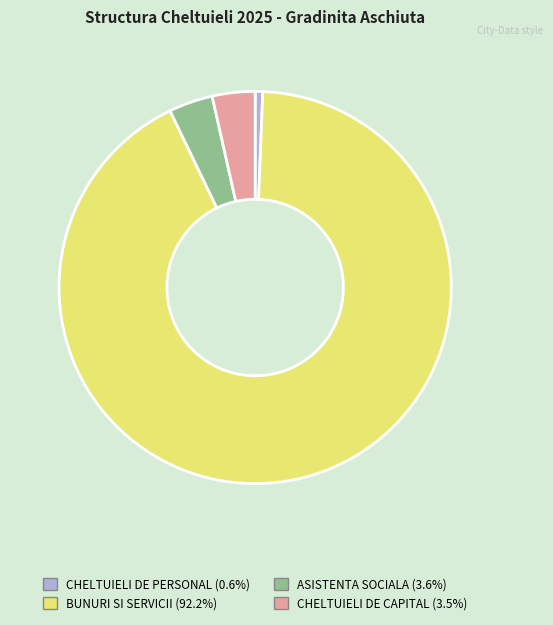

What is the largest slice in the pie chart?

BUNURI SI SERVICII